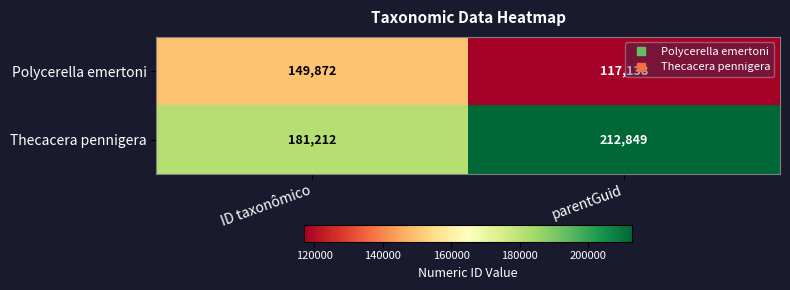

What is the approximate value of Polycerella emertoni at parentGuid, to the nearest 100?

117100